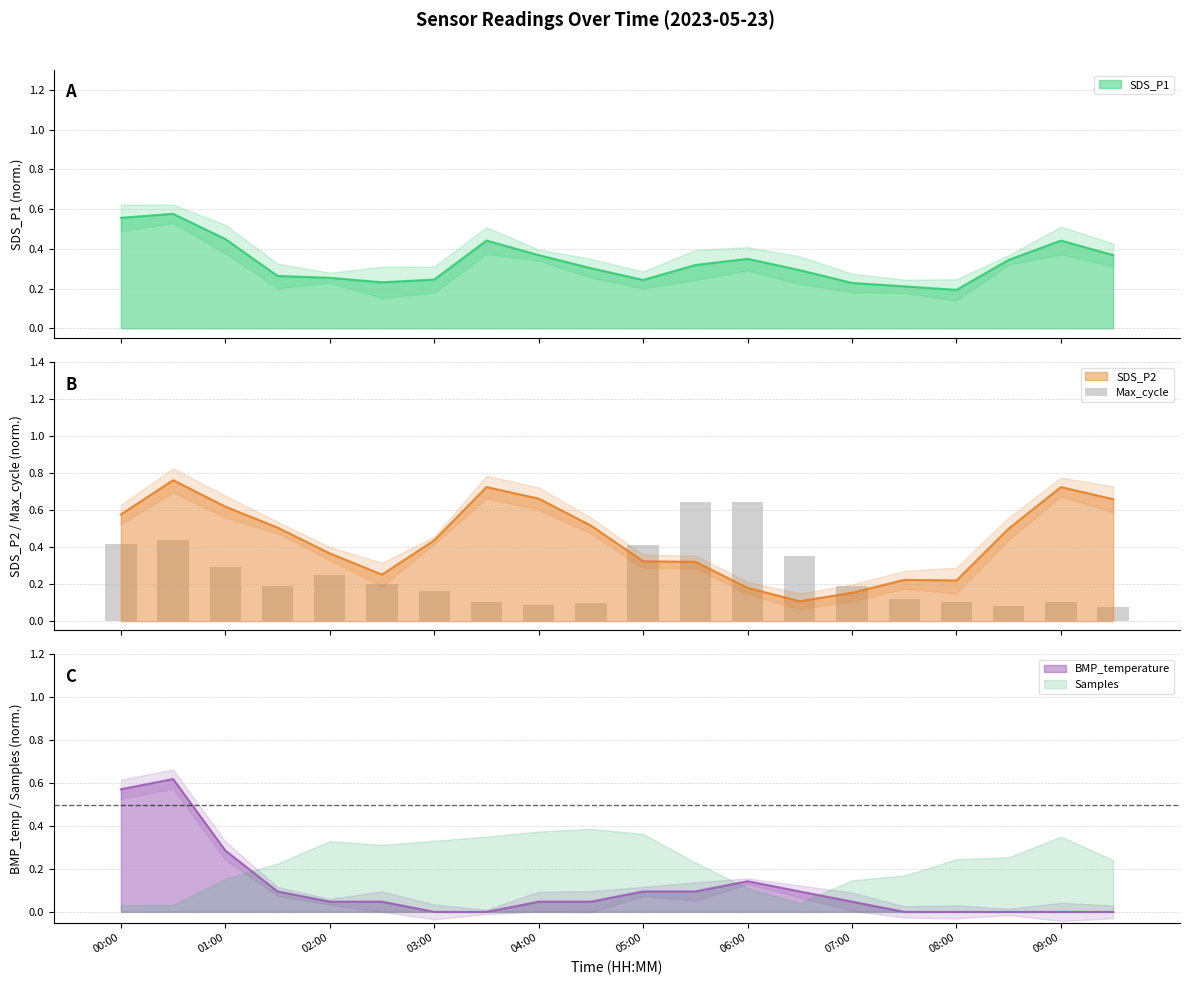

What is the minimum value shown in the chart?

0.1